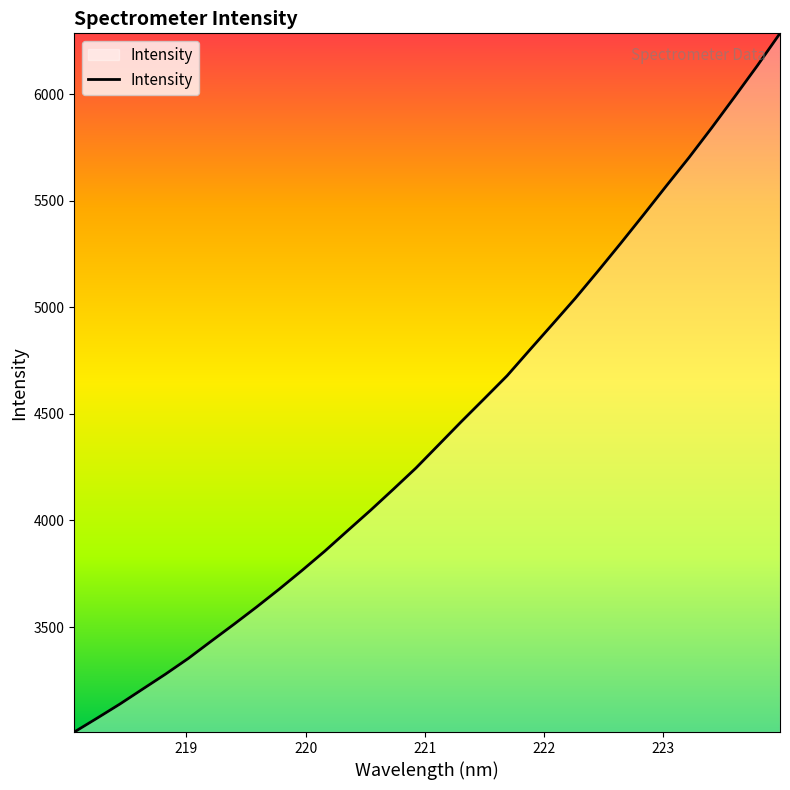

What is the difference between the maximum and minimum values?

3277.9